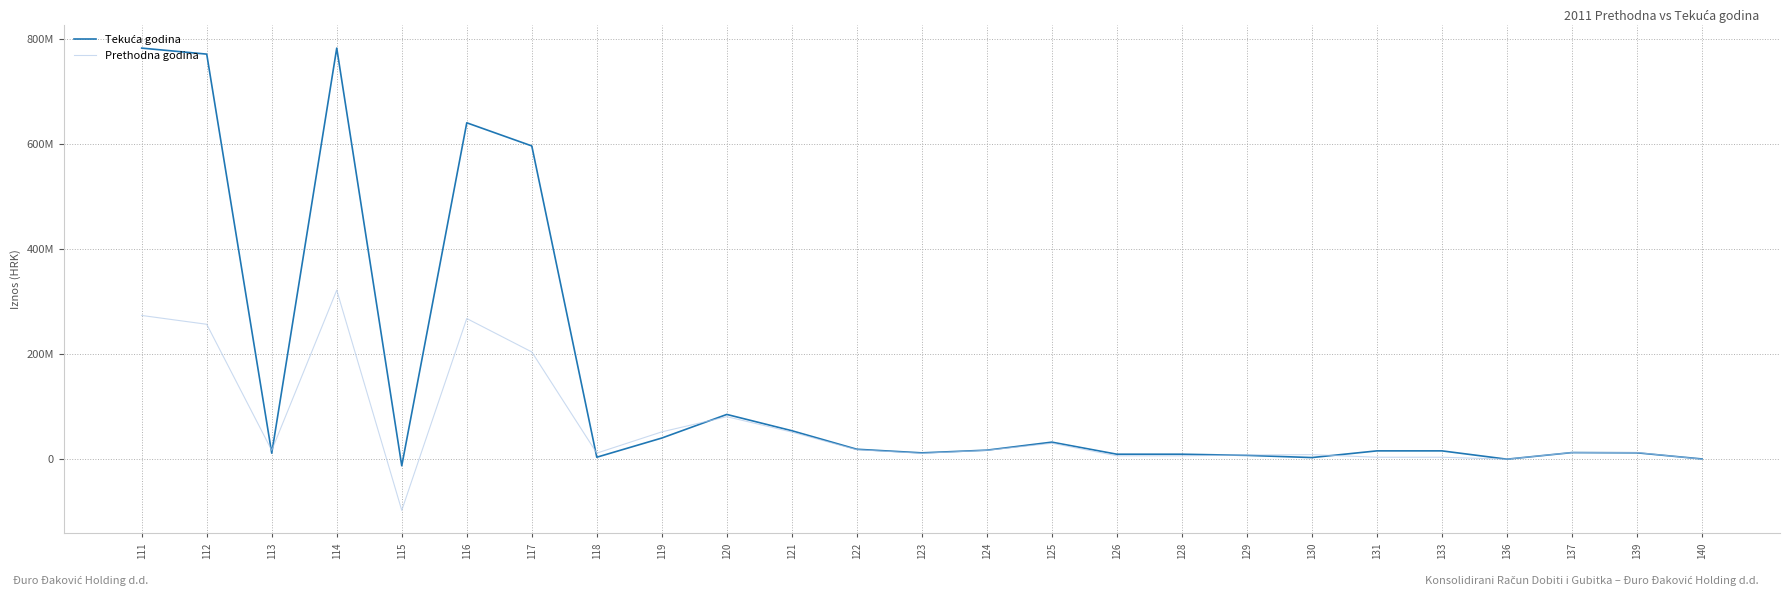

True or false: Prethodna godina and Tekuća godina cross at least once.

True